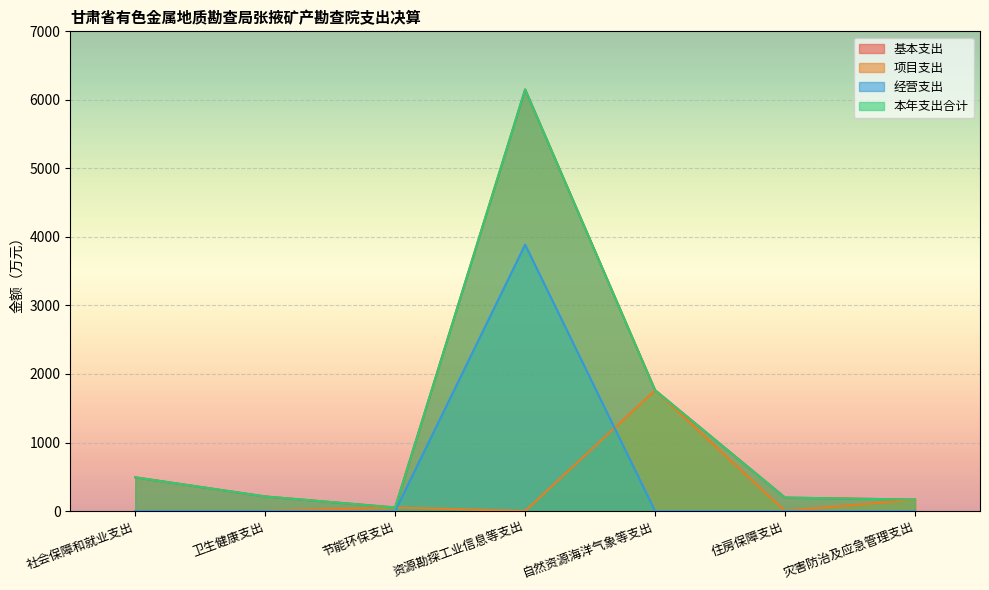

Is it true that 基本支出 equals 303.4 at 社会保障和就业支出?

False